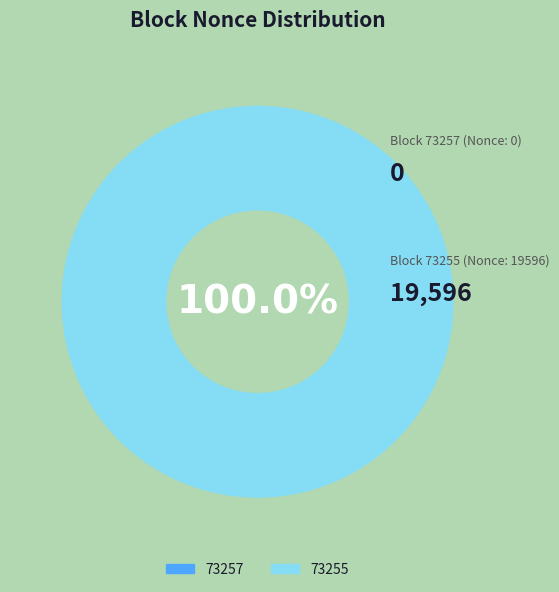

Rank the categories by value from highest to lowest.

73255, 73257